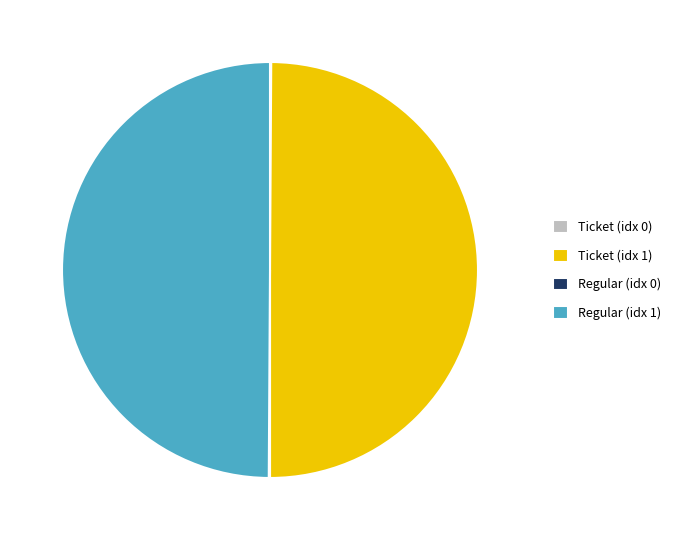

Is it true that Regular (idx 1) is 36% of the pie?

False